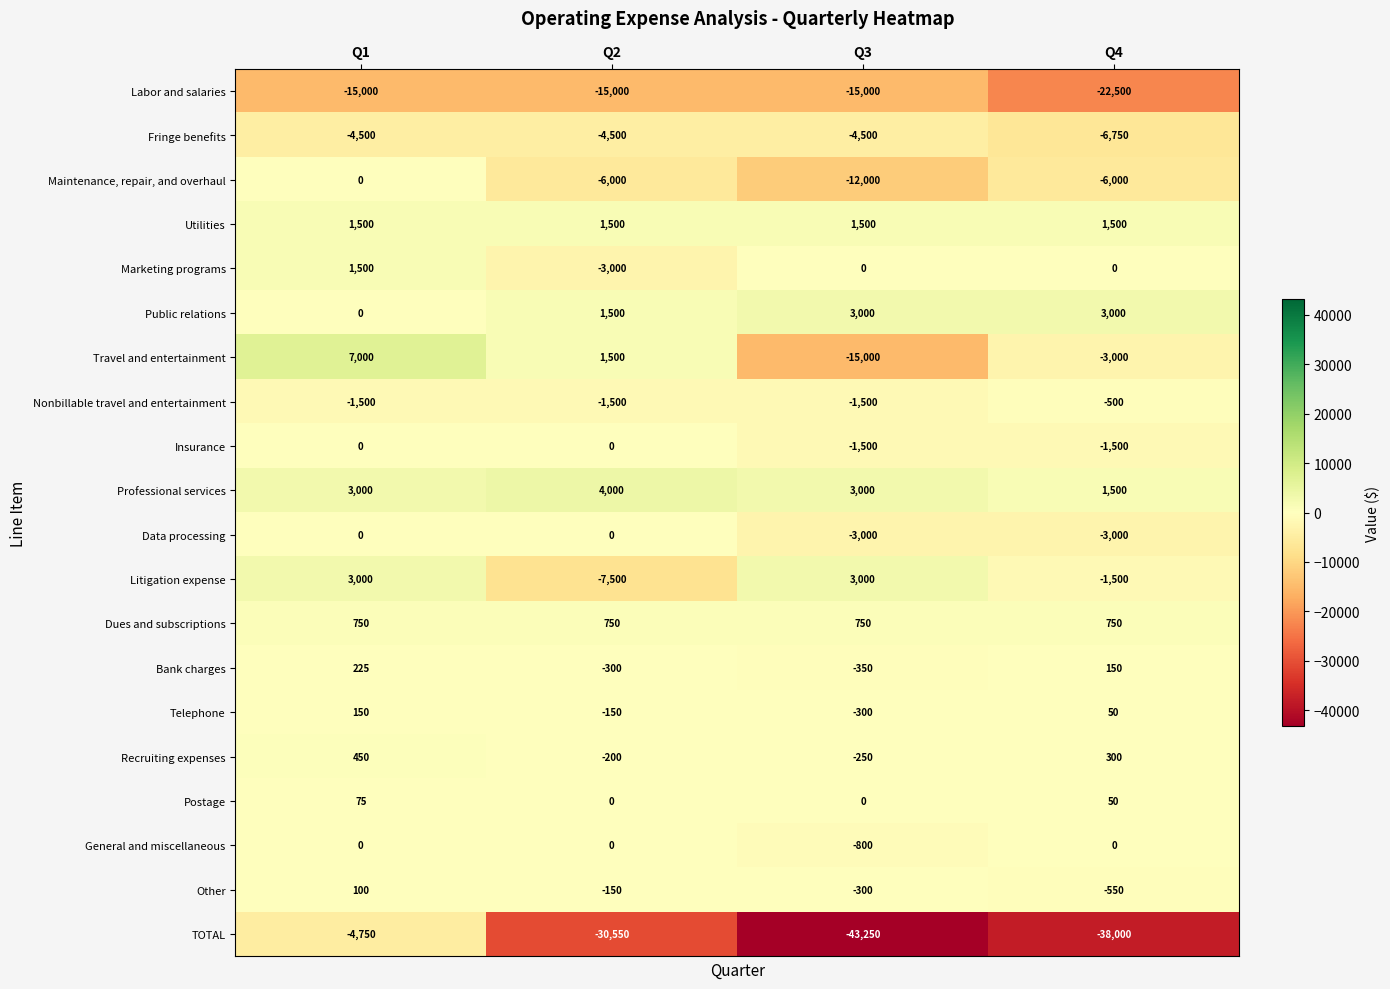

The Recruiting expenses series shows 608 at Q1. True or false?

False